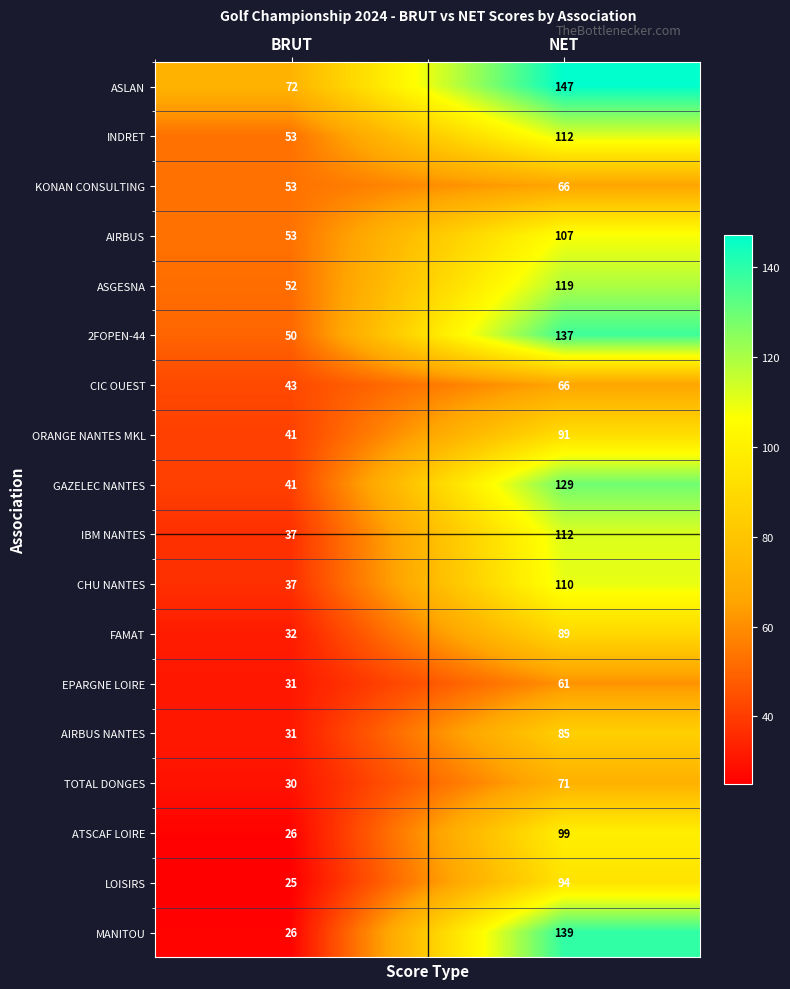

What is the average value of the AIRBUS NANTES series?

58